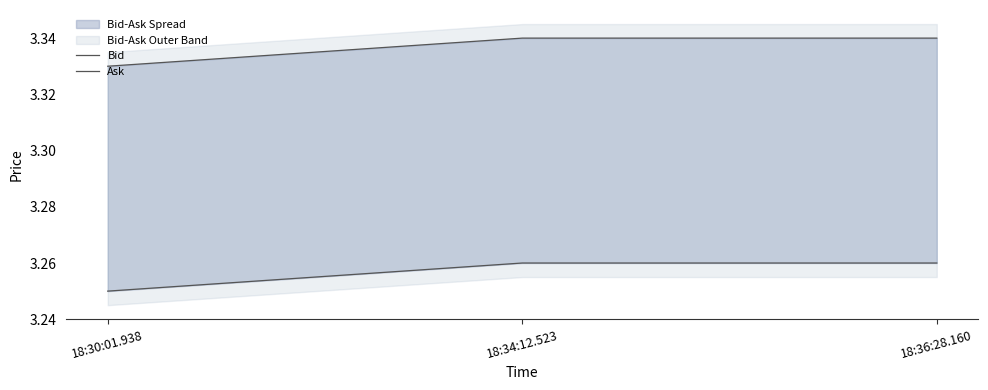

Which series has the largest total across all categories?

Ask